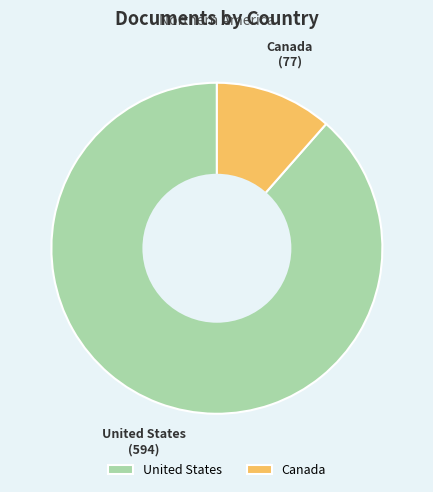

The Canada slice represents 25% of the pie. True or false?

False